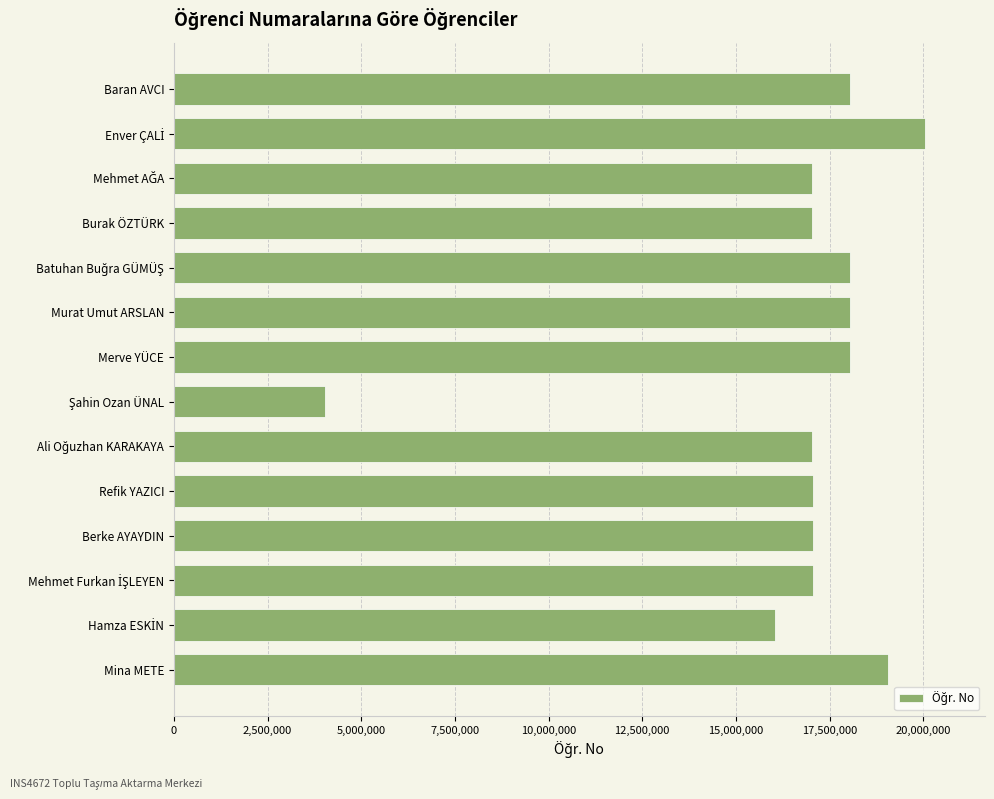

What is the smallest value displayed?

4043059